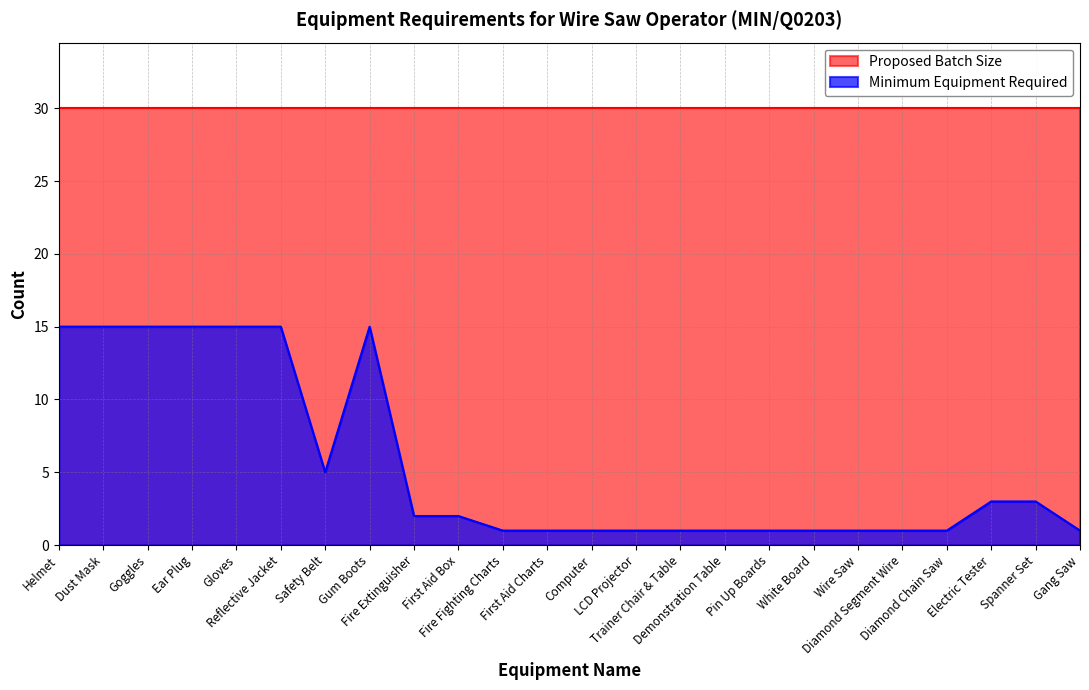

Reading right to left, transcribe all the data shown in this chart.

1	3	3	1	1	1	1	1	1	1	1	1	1	1	2	2	15	5	15	15	15	15	15	15